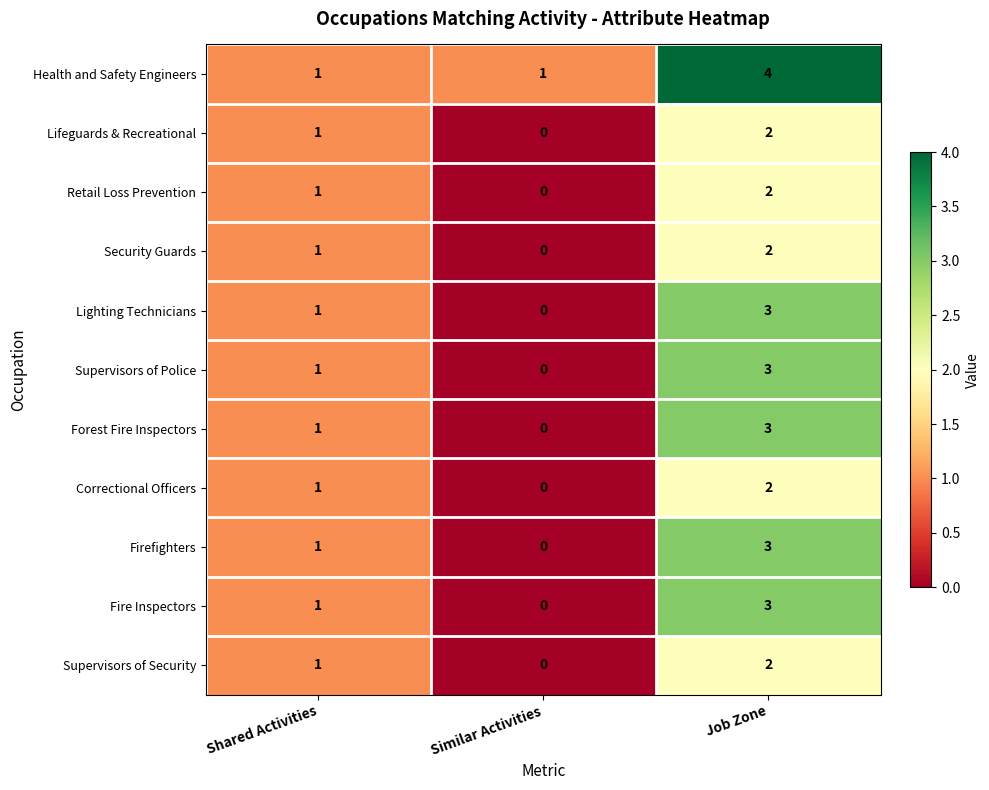

What is the difference between the maximum and minimum values in the Forest Fire Inspectors series?

3